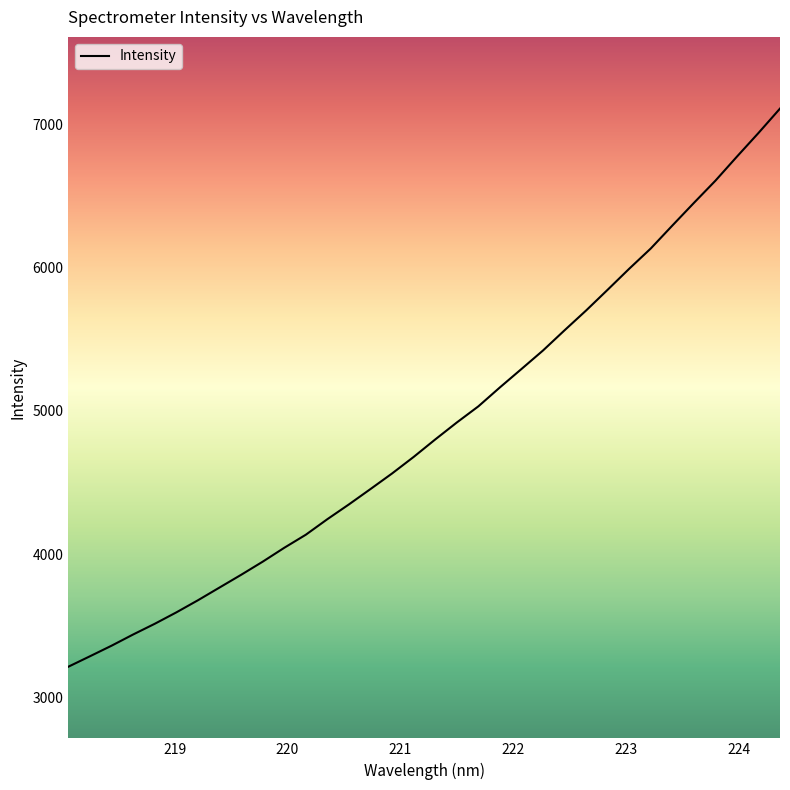

What is the smallest value displayed?

3215.7